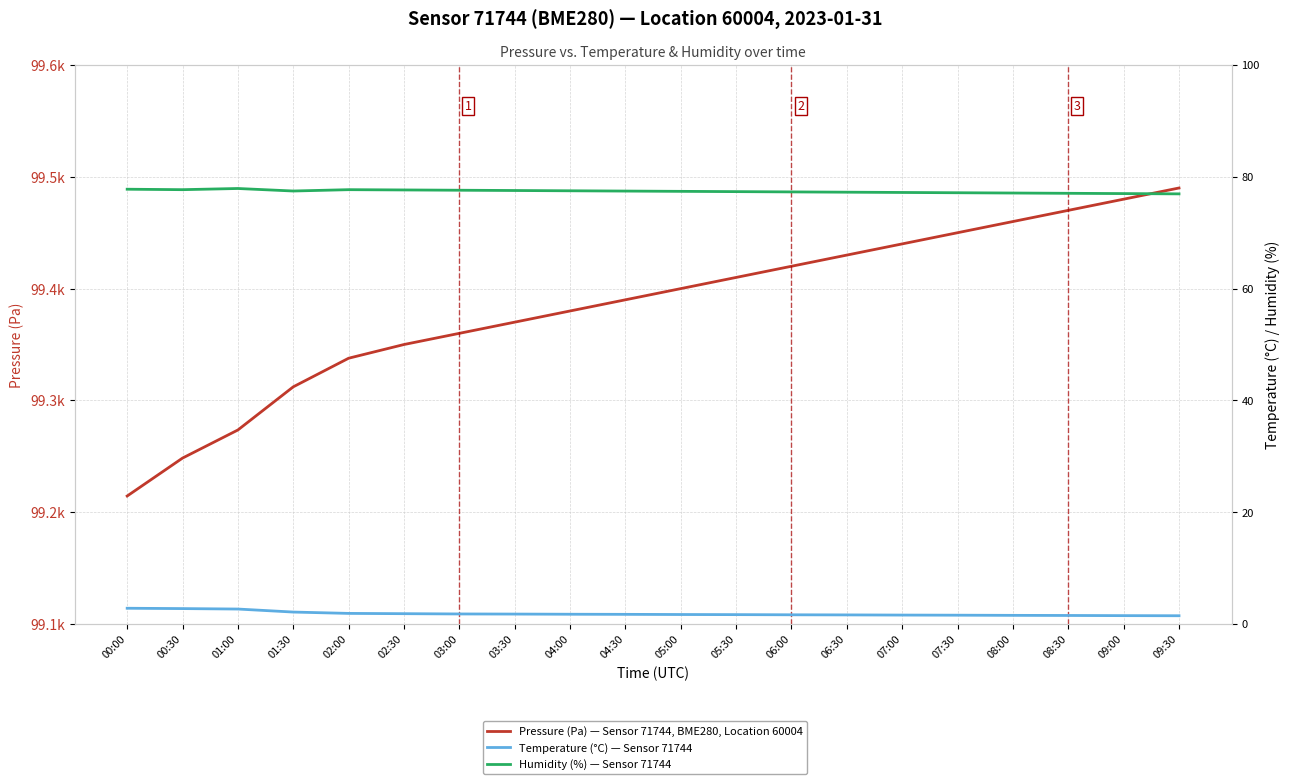

Reading left to right, list all the values displayed in this chart.

Pressure (Pa) — Sensor 71744, BME280, Location 60004: 99214.5	99248.4	99273.6	99312.1	99337.7	99350.0	99360.0	99370.0	99380.0	99390.0	99400.0	99410.0	99420.0	99430.0	99440.0	99450.0	99460.0	99470.0	99480.0	99490.0
Temperature (°C) — Sensor 71744: 2.8	2.8	2.7	2.1	1.9	1.9	1.8	1.8	1.8	1.7	1.7	1.7	1.6	1.6	1.6	1.6	1.6	1.5	1.5	1.5
Humidity (%) — Sensor 71744: 77.8	77.7	77.9	77.5	77.7	77.7	77.6	77.5	77.5	77.5	77.4	77.3	77.3	77.2	77.2	77.2	77.1	77.0	77.0	77.0